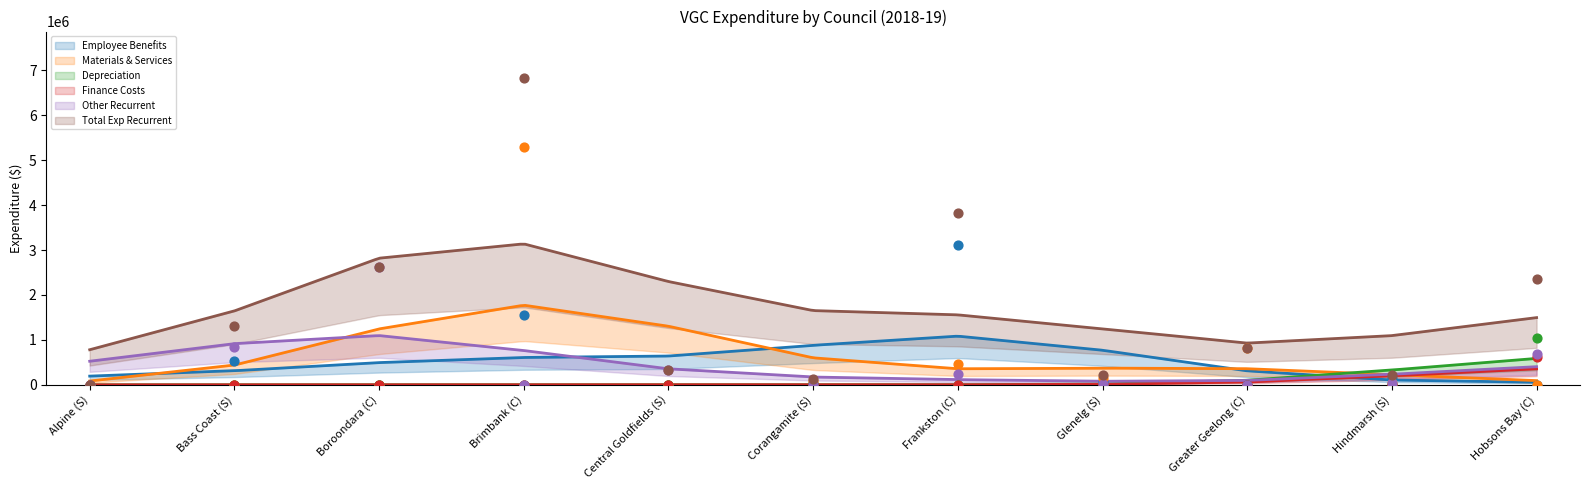

Is the value of Employee Benefits at Glenelg (S) greater than the value of Finance Costs at Greater Geelong (C)?

Yes